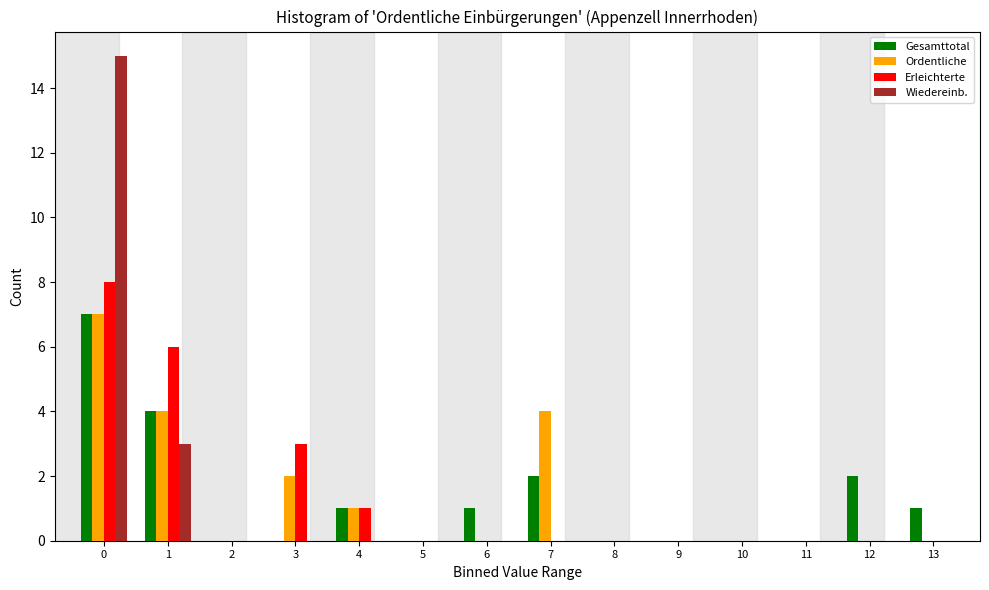

What is the sum of all Gesamttotal values?

18